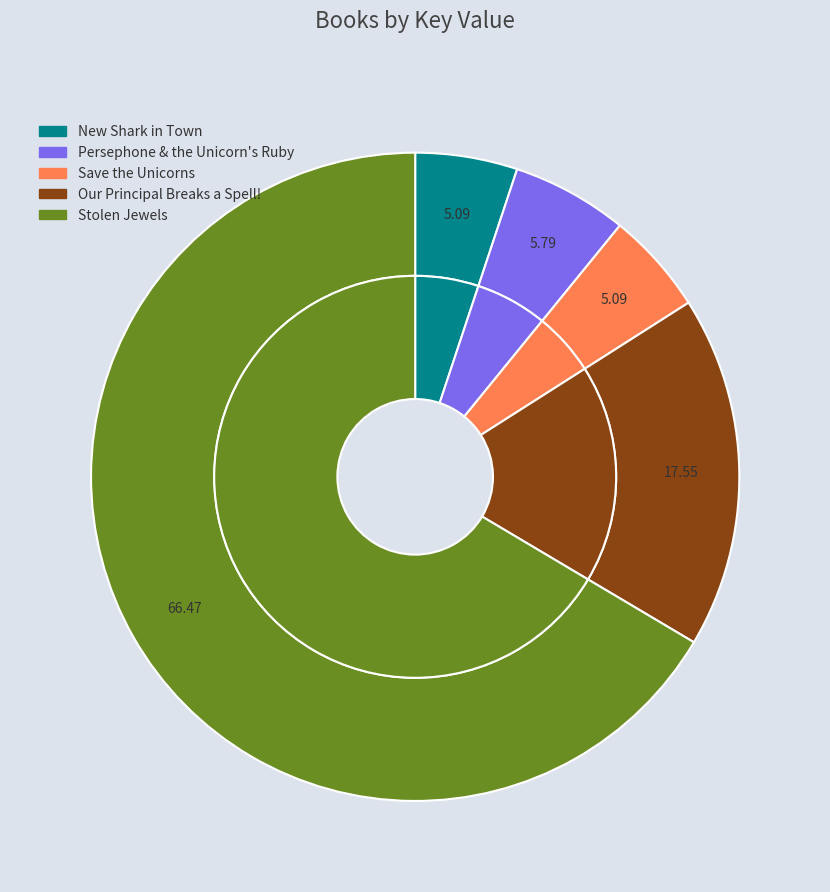

To the nearest percent, what percentage of the pie is New Shark in Town?

5%